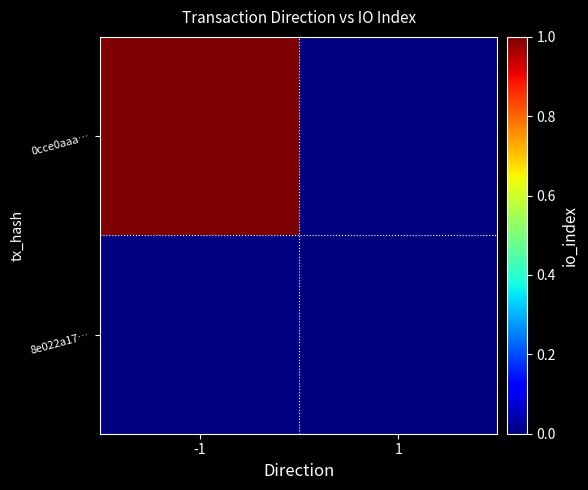

At how many categories does at least one series exceed 0?

1